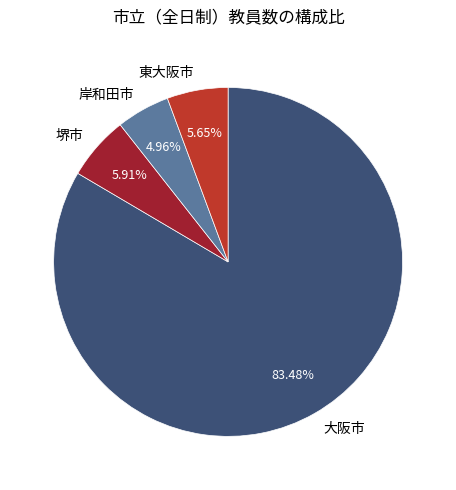

Count the number of slices in the pie.

4